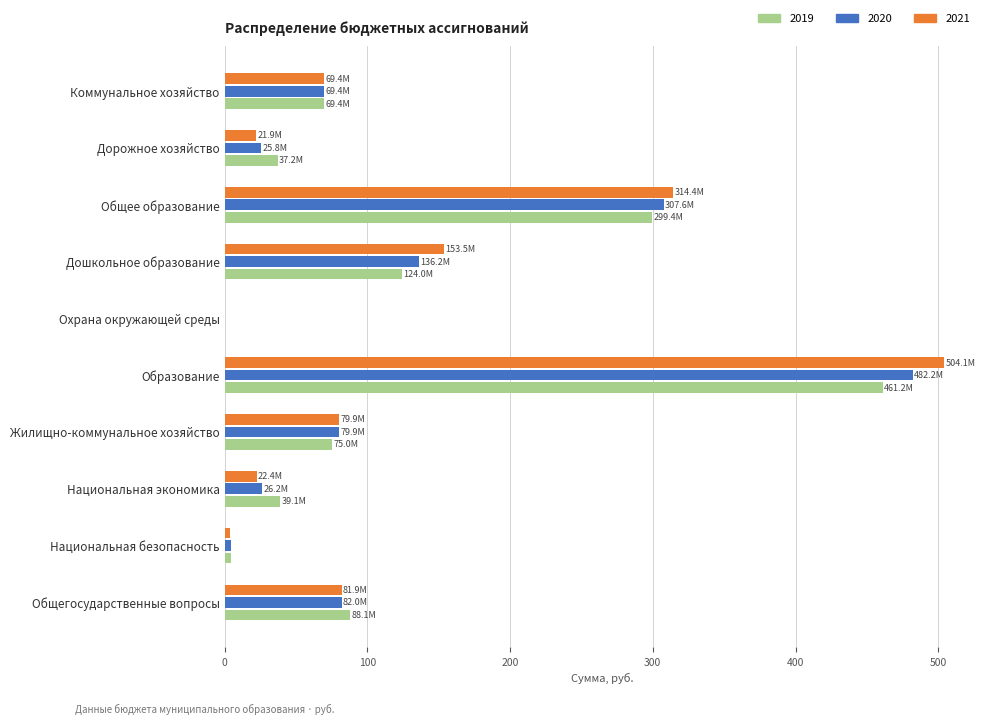

Is the value of 2021 at Образование greater than the value of 2019 at Общее образование?

Yes